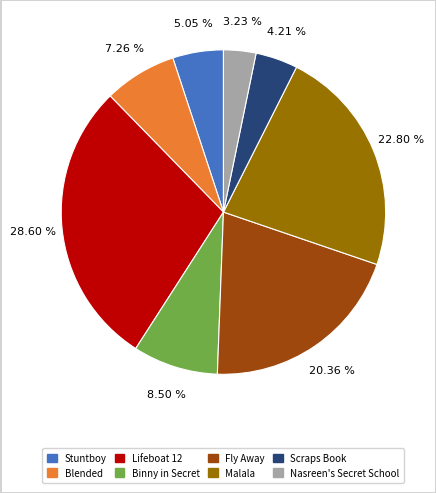

Is there a majority slice in this chart?

No